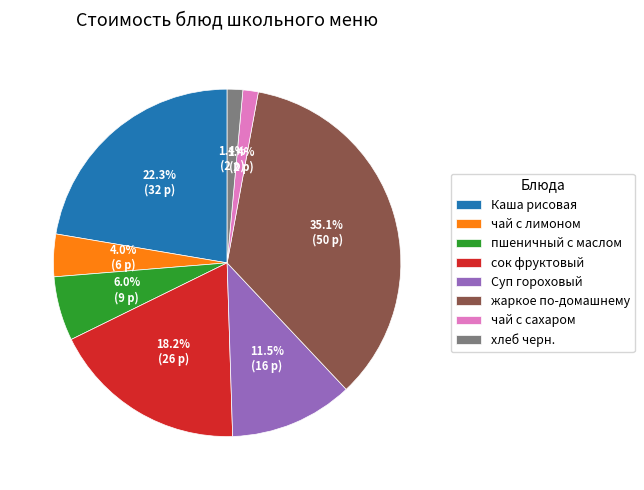

To the nearest percent, what is the difference between the largest and smallest slice percentages?

34%